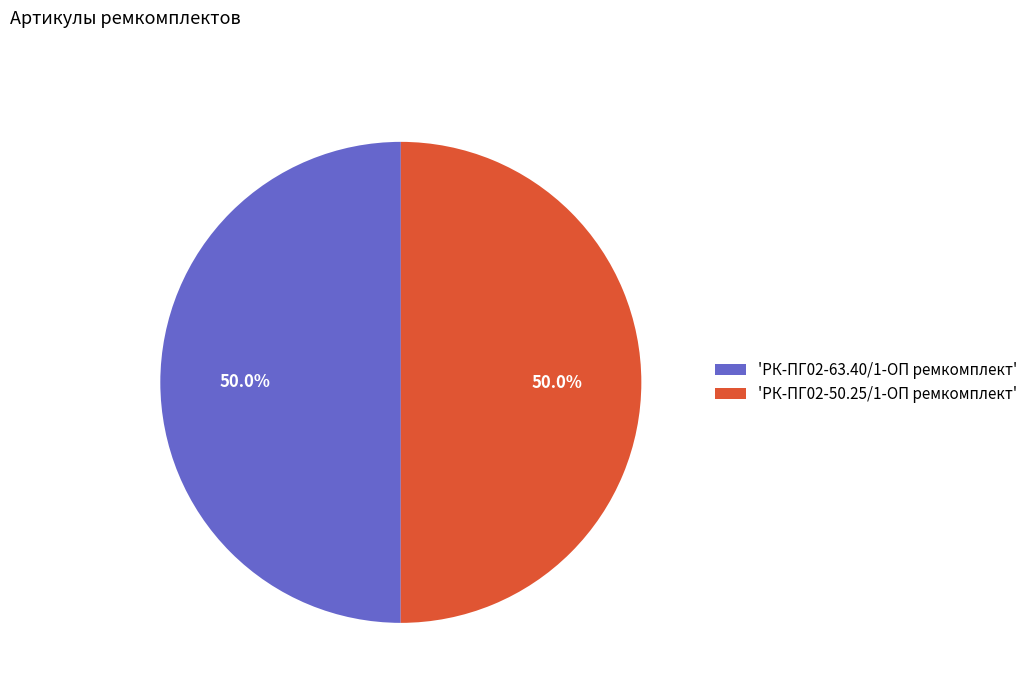

Approximately how many times larger is the value at 'РК-ПГ02-50.25/1-ОП ремкомплект' compared to 'РК-ПГ02-63.40/1-ОП ремкомплект'?

1.0